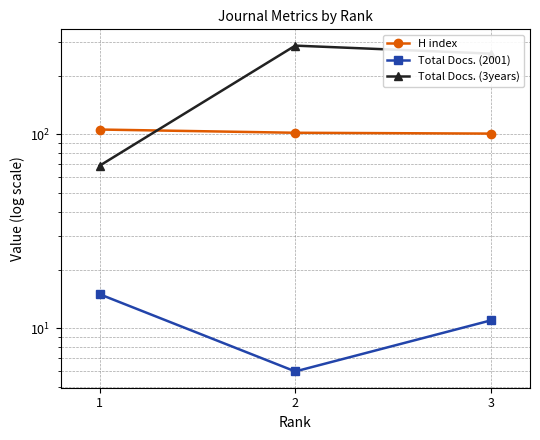

Where does the Total Docs. (3years) series first go above 261?

2